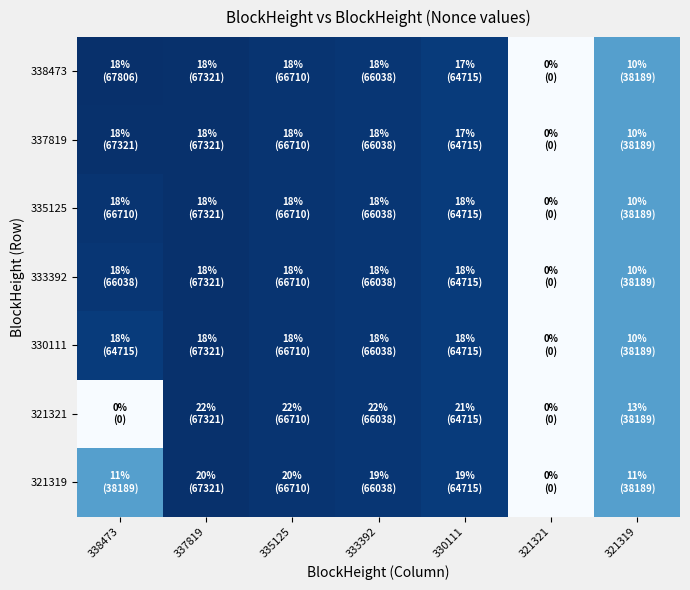

Reading left to right, list all the values displayed in this chart.

338473: 338473=67806	337819=67321	335125=66710	333392=66038	330111=64715	321321=0	321319=38189
337819: 338473=67321	337819=67321	335125=66710	333392=66038	330111=64715	321321=0	321319=38189
335125: 338473=66710	337819=67321	335125=66710	333392=66038	330111=64715	321321=0	321319=38189
333392: 338473=66038	337819=67321	335125=66710	333392=66038	330111=64715	321321=0	321319=38189
330111: 338473=64715	337819=67321	335125=66710	333392=66038	330111=64715	321321=0	321319=38189
321321: 338473=0	337819=67321	335125=66710	333392=66038	330111=64715	321321=0	321319=38189
321319: 338473=38189	337819=67321	335125=66710	333392=66038	330111=64715	321321=0	321319=38189